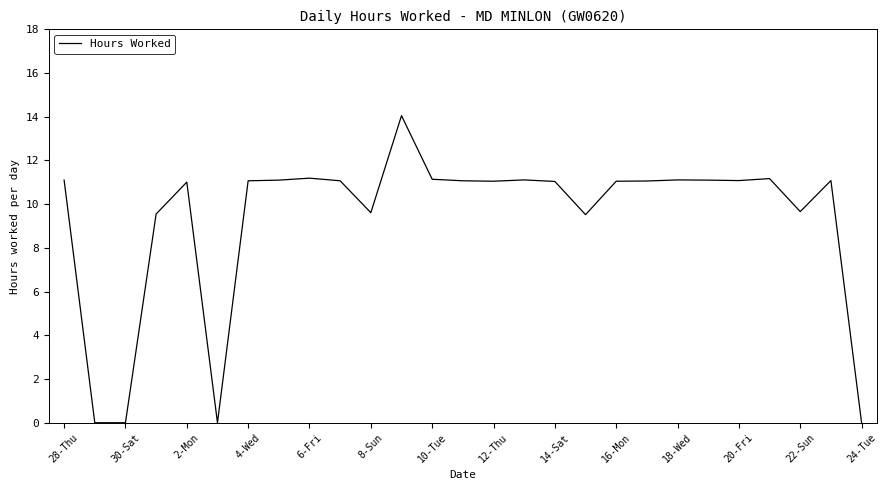

What is the maximum value shown in the chart?

14.1